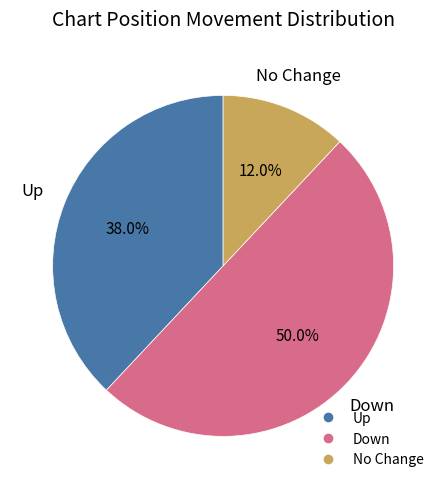

How many slices are in this pie chart?

3